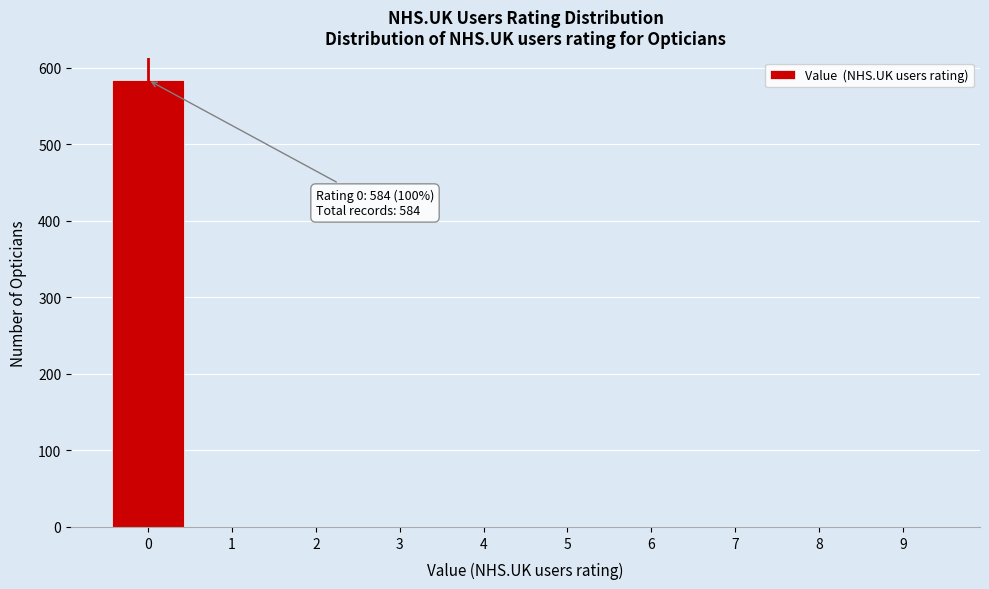

What is the greatest value displayed?

584